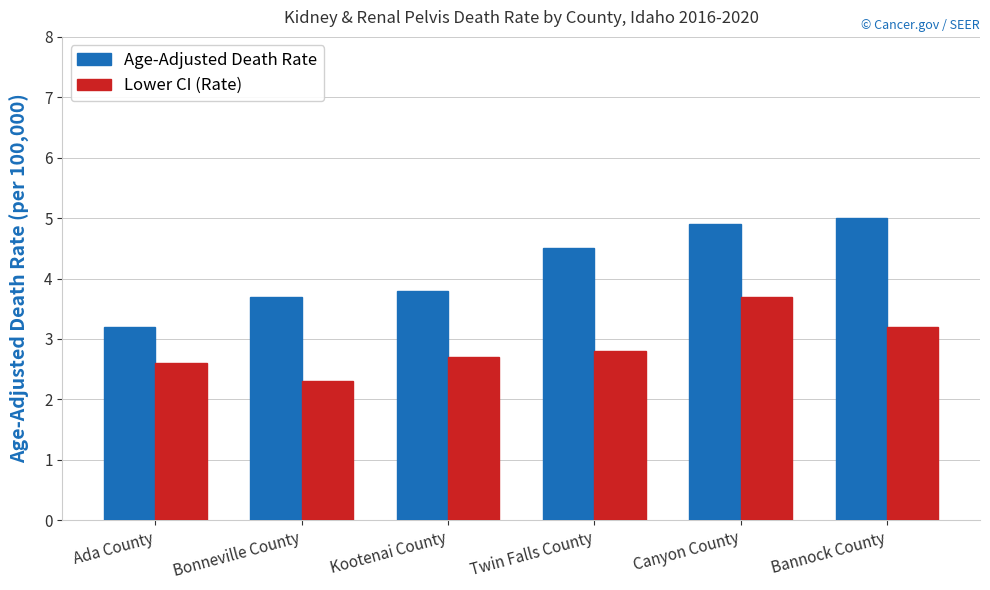

Is the value of Age-Adjusted Death Rate at Ada County greater than the value of Lower CI (Rate) at Ada County?

Yes